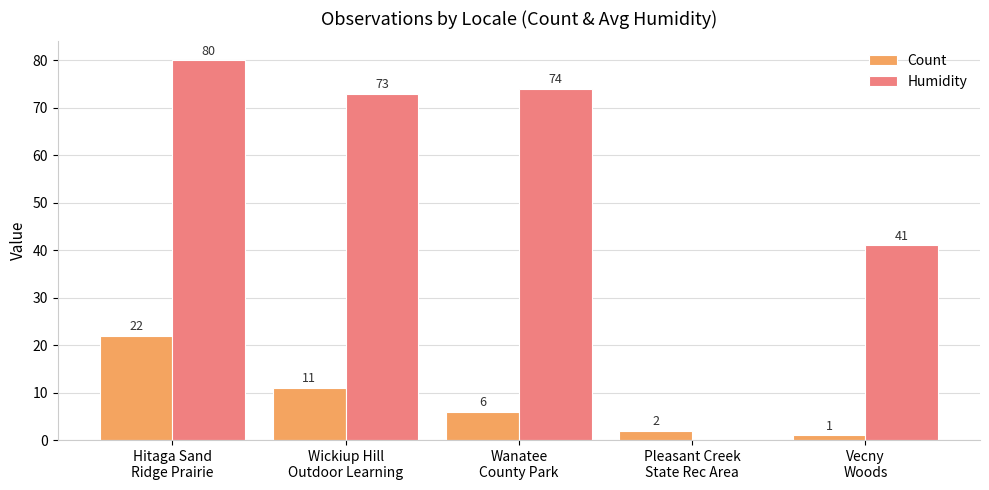

How many groups of bars are there?

5